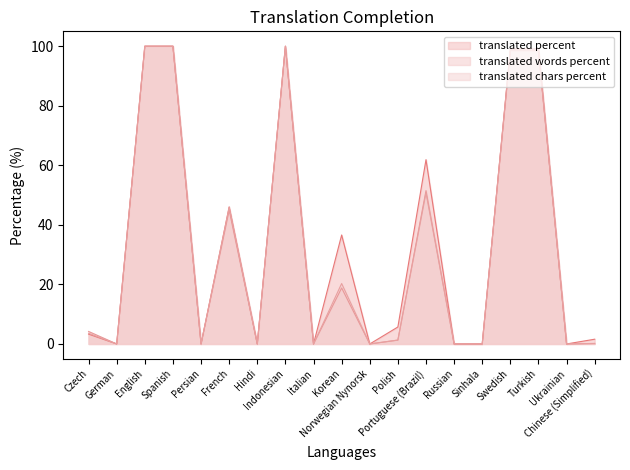

What is the sum of the translated_percent values at Italian and Portuguese (Brazil)?

61.9